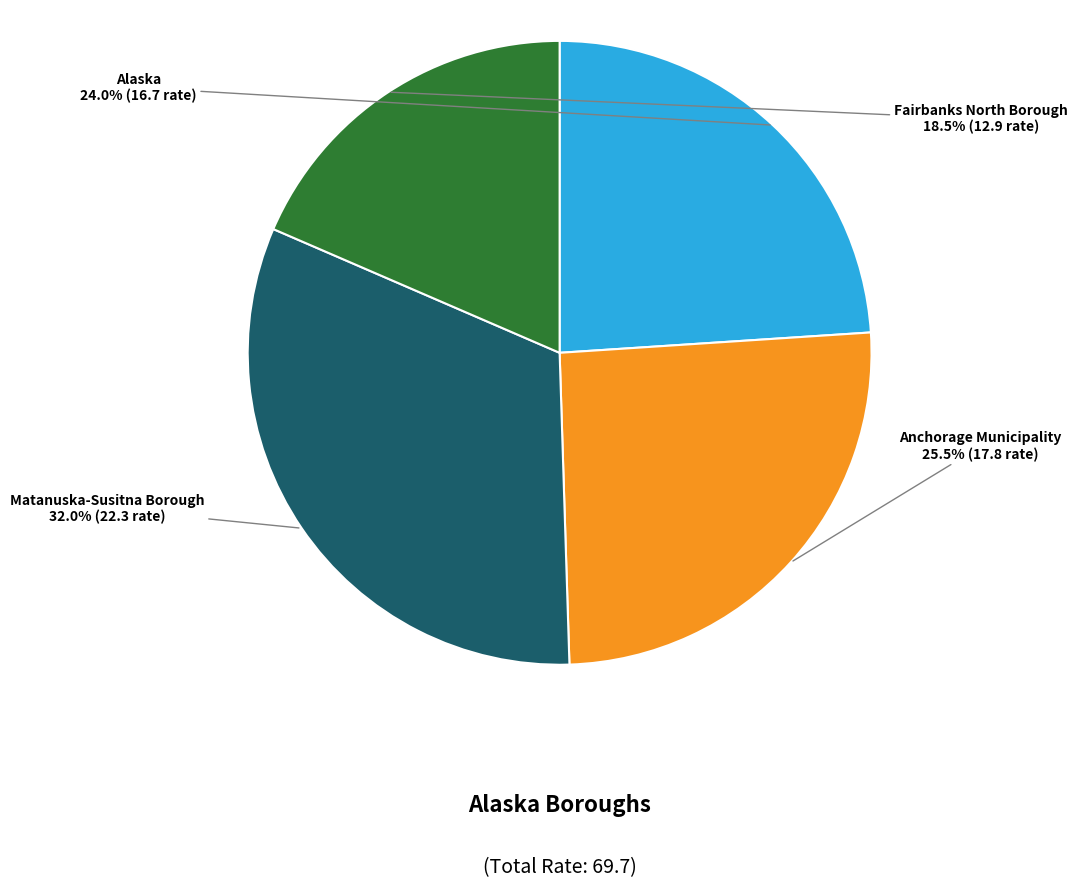

Is there a majority slice in this chart?

No